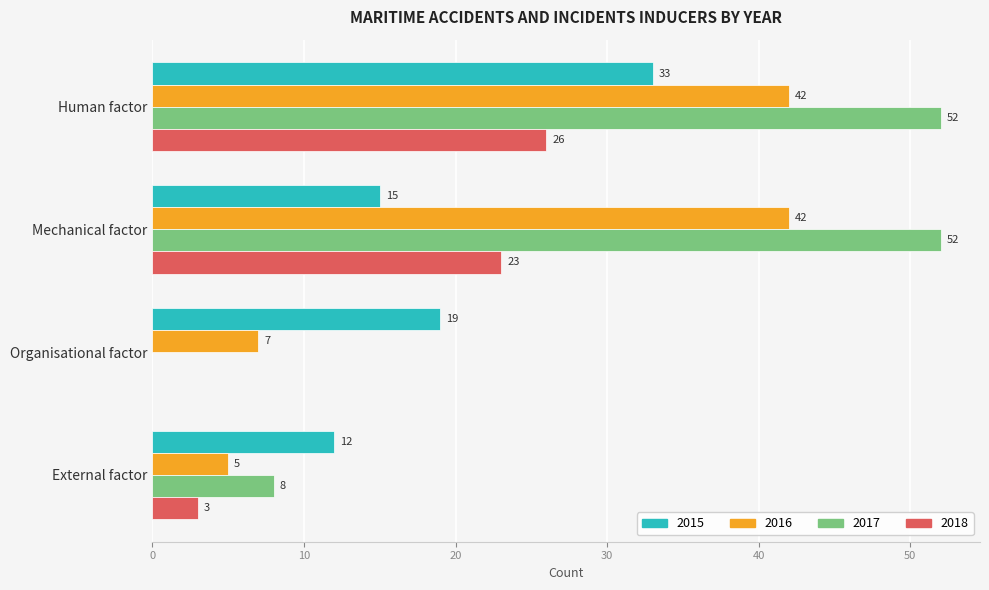

What is the approximate value of 2016 at Human factor?

42